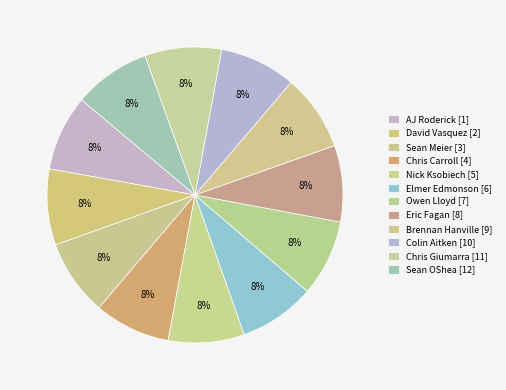

What percentage do Nick Ksobiech and Brennan Hanville together represent?

16.7%